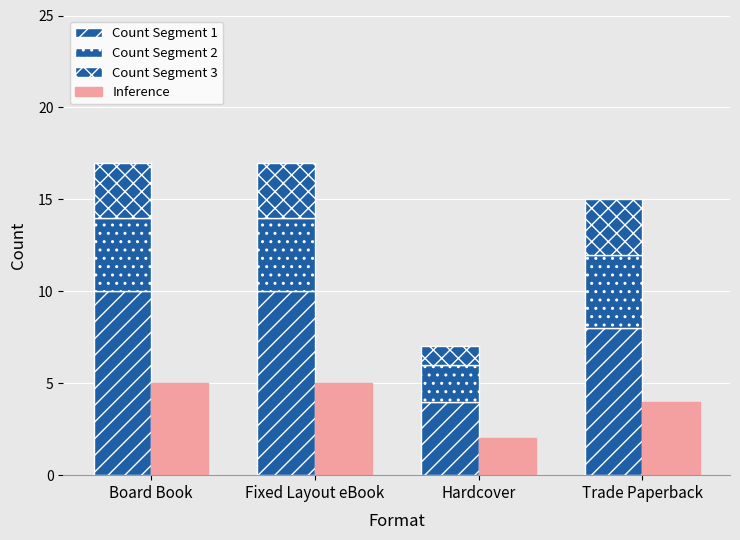

Which has a higher value, Fixed Layout eBook or Hardcover?

Fixed Layout eBook